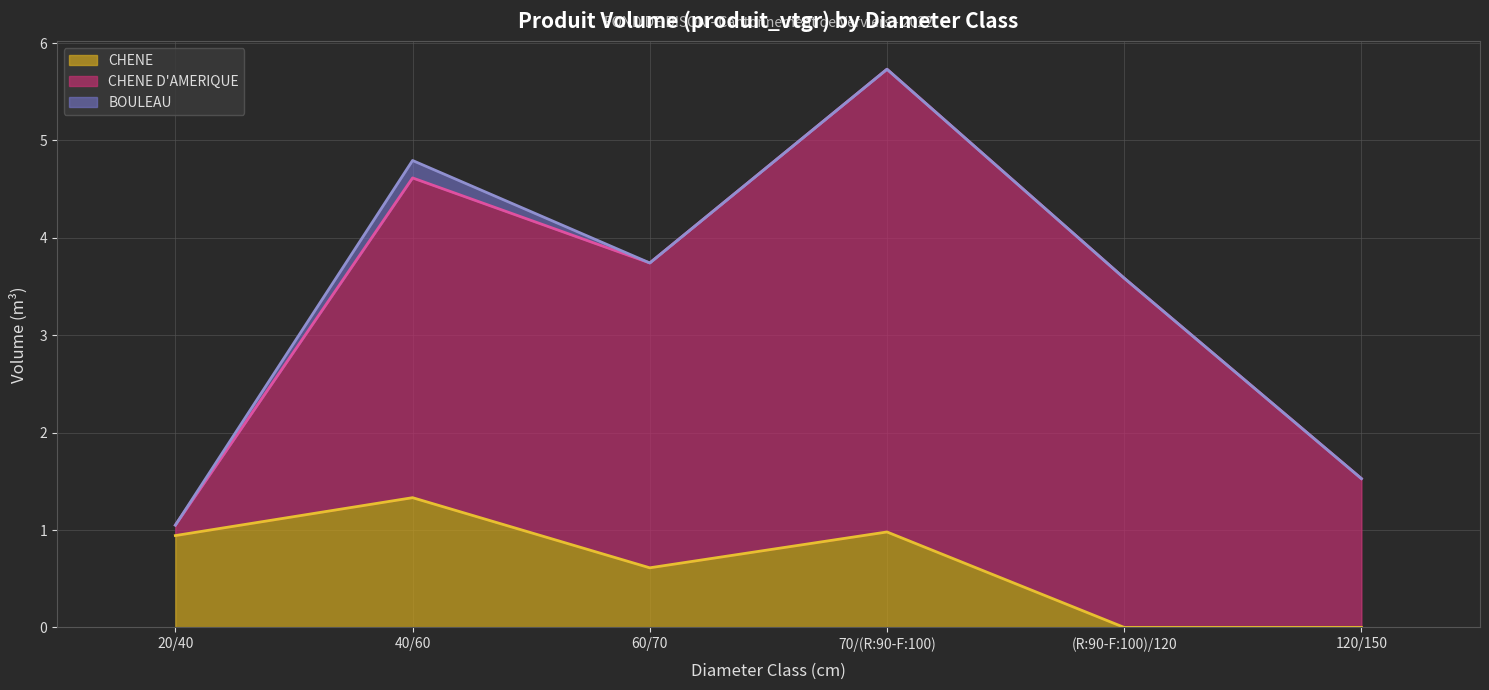

True or false: CHENE (line) has a value of 0.6 at 120/150.

False